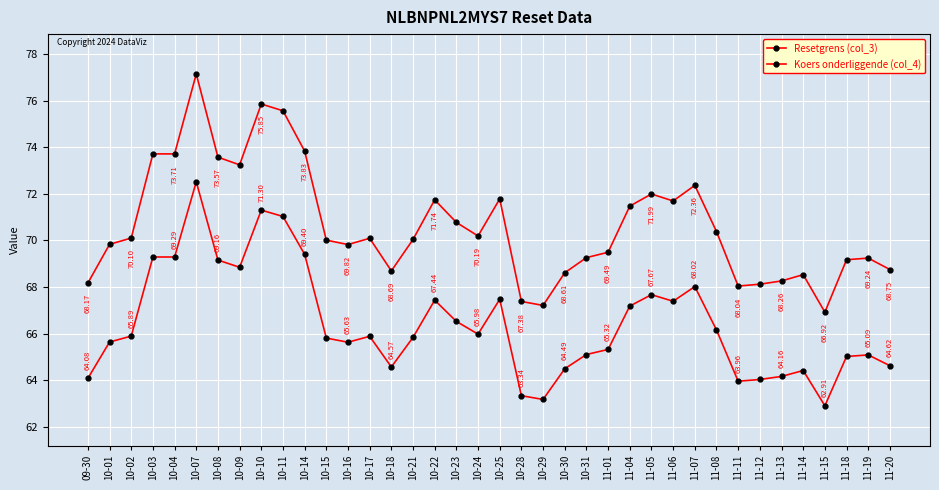

How many values in the Resetgrens (col_3) series are below 65?

11